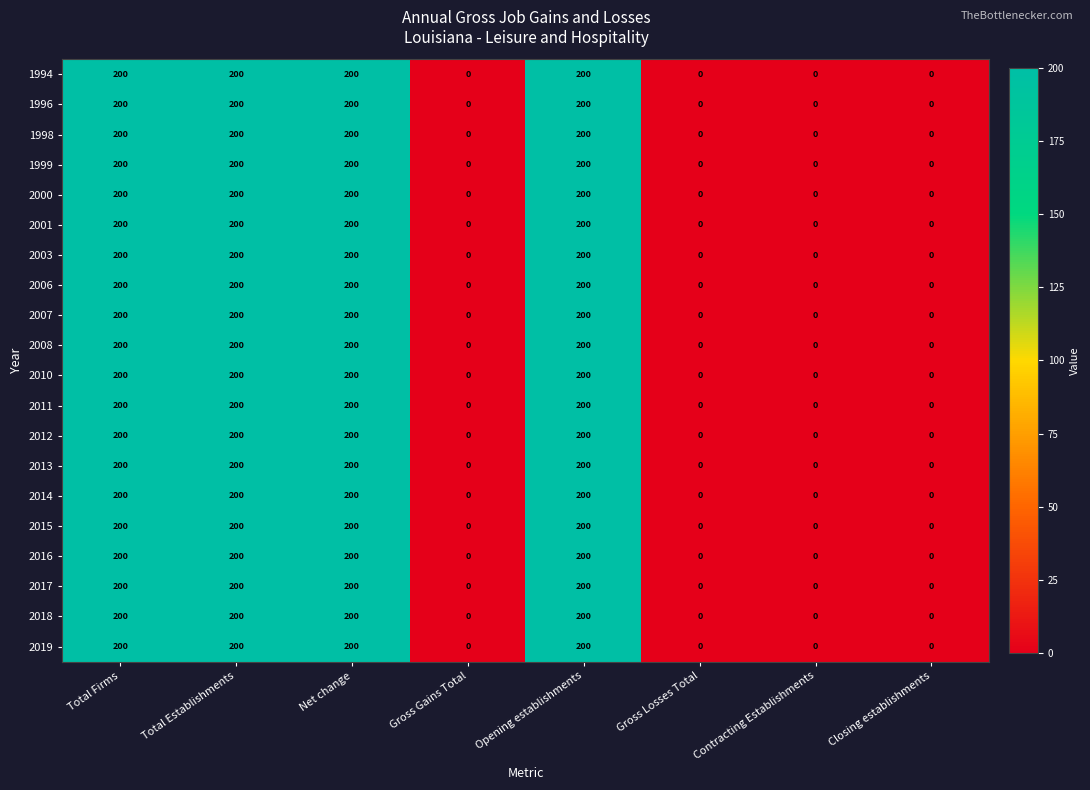

What is the maximum value shown in the chart?

200